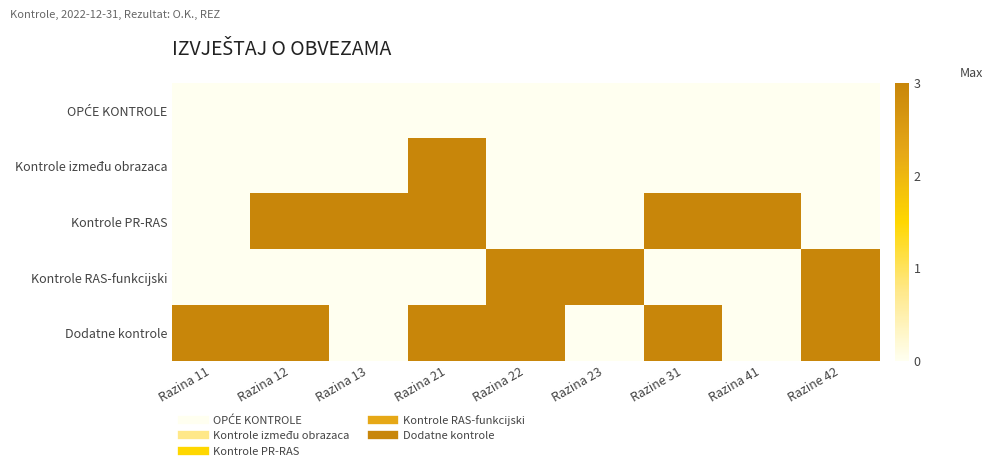

At how many categories does at least one series exceed 2?

9